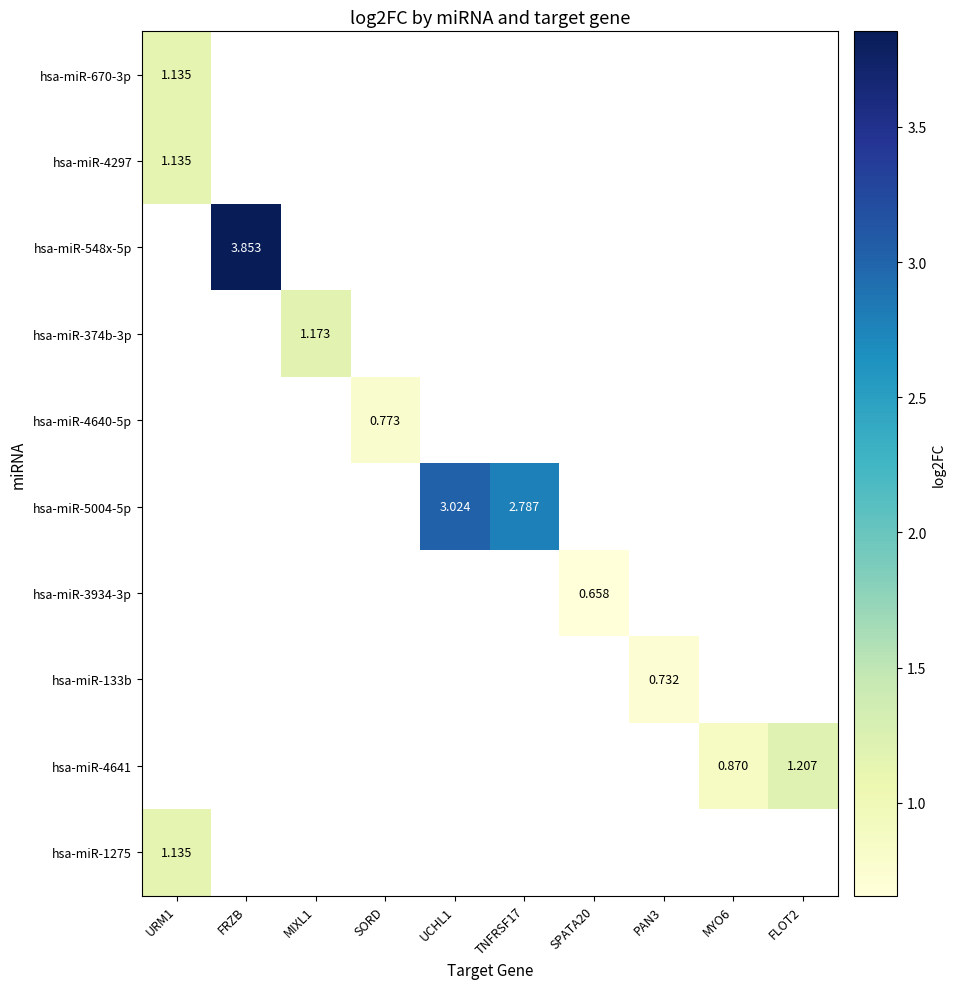

What is the minimum value shown in the chart?

0.7